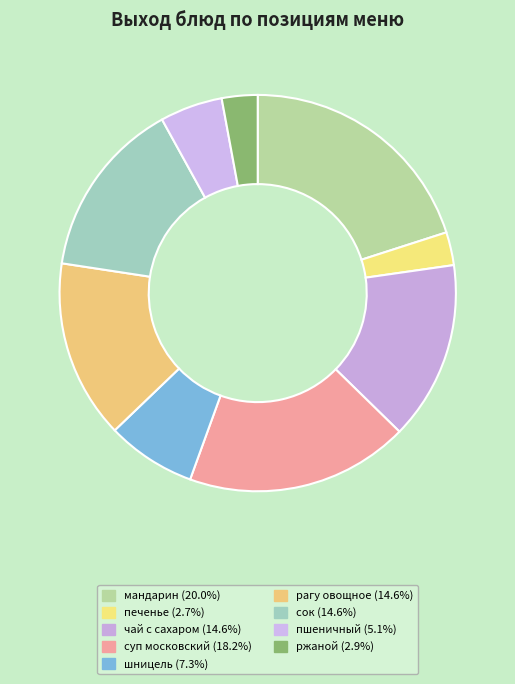

Count the number of slices in the pie.

9